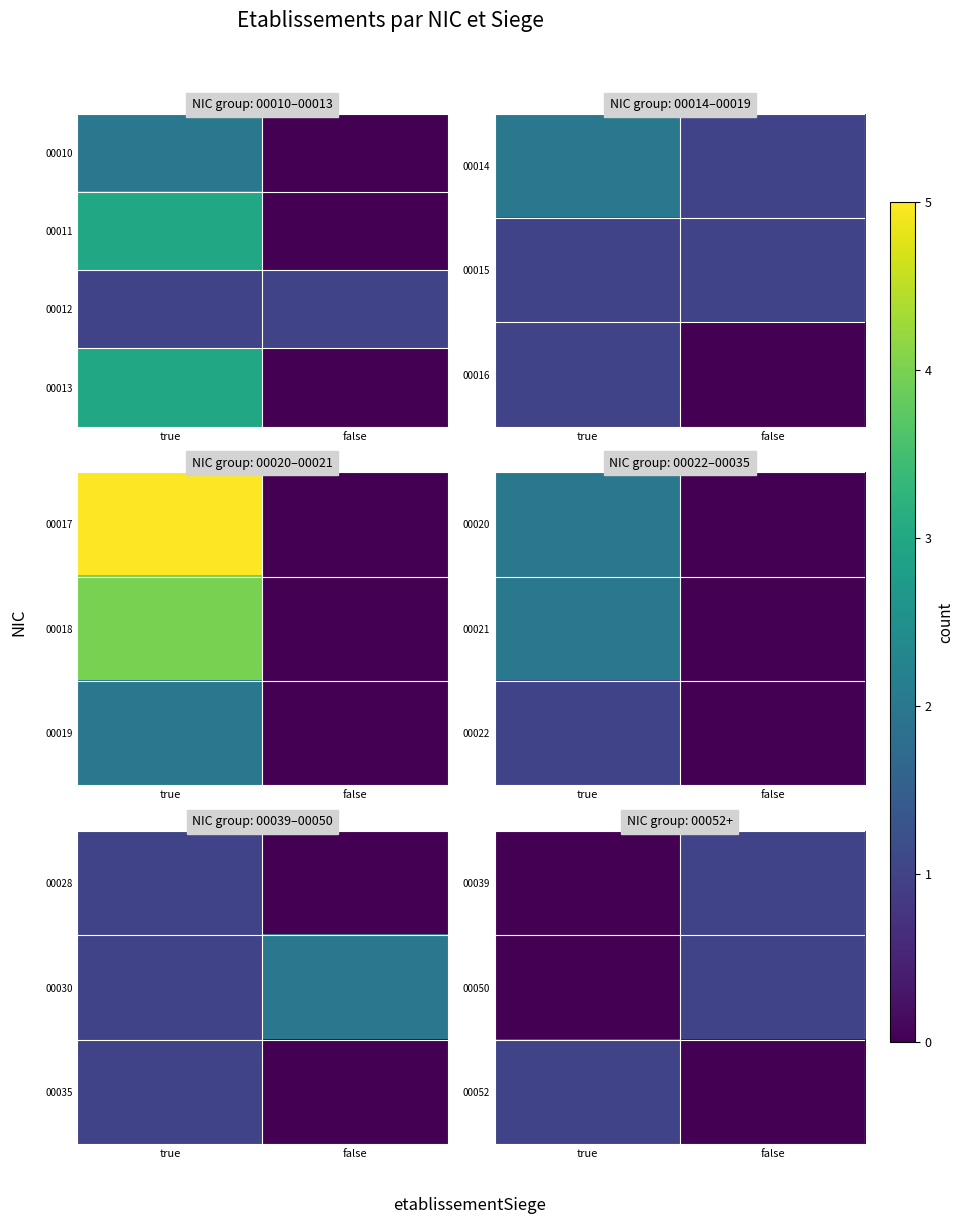

At which category is the sum across all series the highest?

true